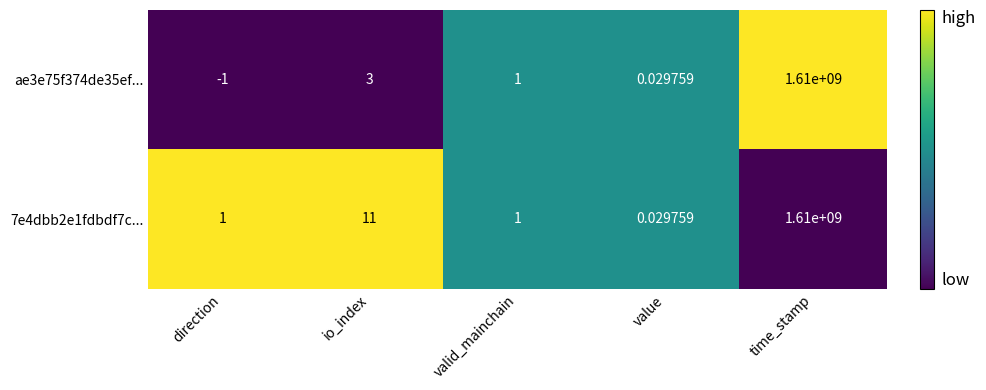

Where is 7e4dbb2e1fdbdf7c... nearest to the value 805000000?

io_index